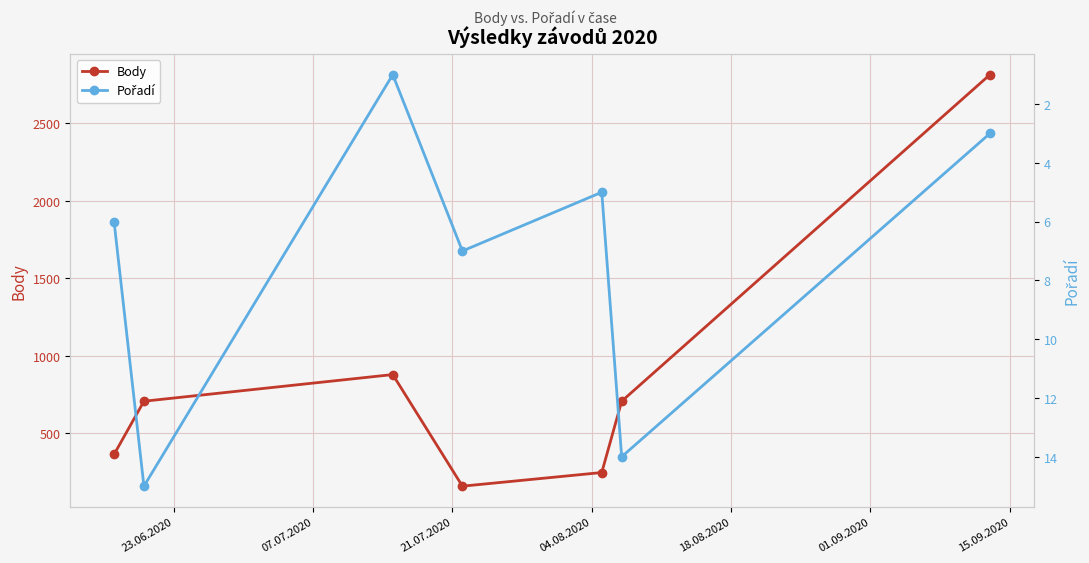

In Body, how many points are higher than both neighbors (excluding endpoints)?

1